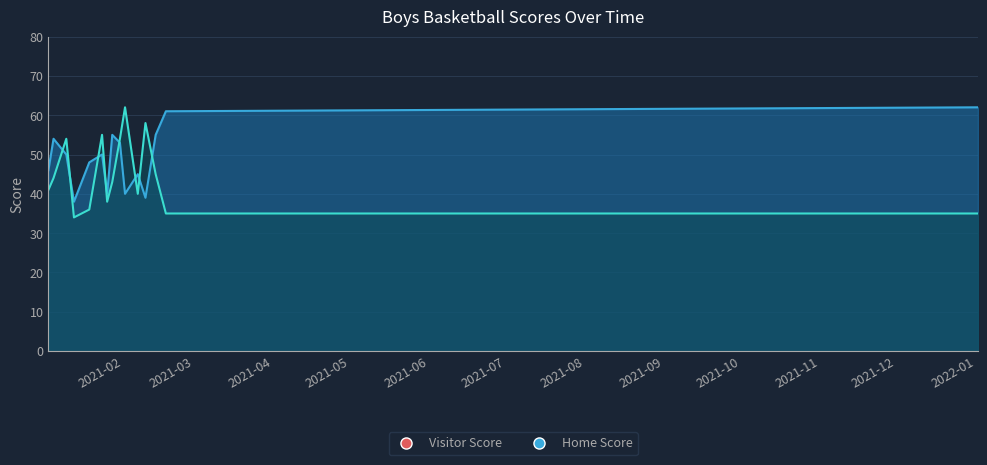

Reading left to right, extract all data points from this chart.

Home Score: 46	54	50	38	48	50	40	55	53	40	45	39	55	61	61	62
Visitor Score: 41	44	54	34	36	55	38	43	54	62	40	58	45	35	35	35